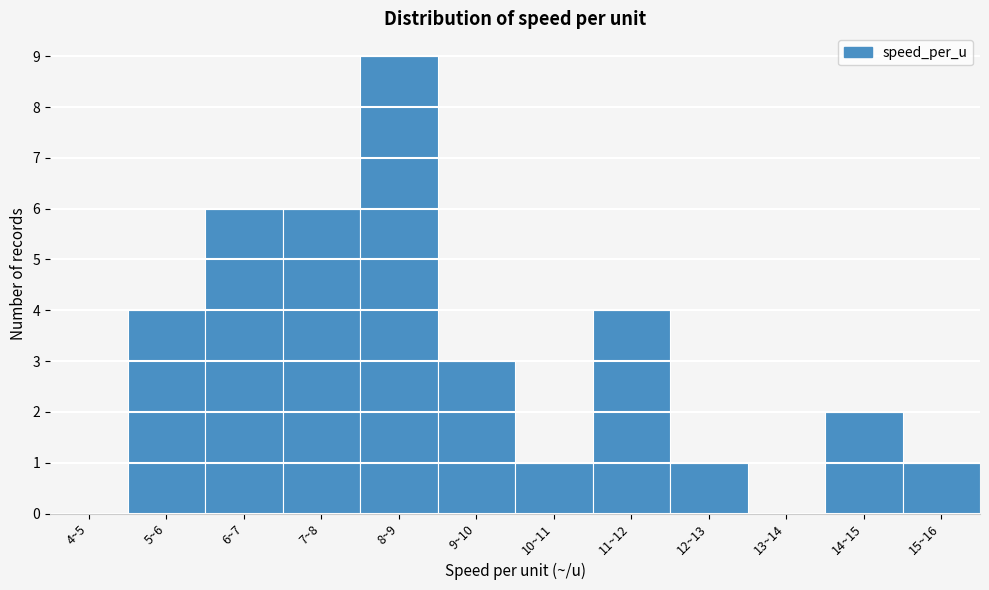

Reading right to left, extract all data points from this chart.

15~16=1	14~15=2	13~14=0	12~13=1	11~12=4	10~11=1	9~10=3	8~9=9	7~8=6	6~7=6	5~6=4	4~5=0